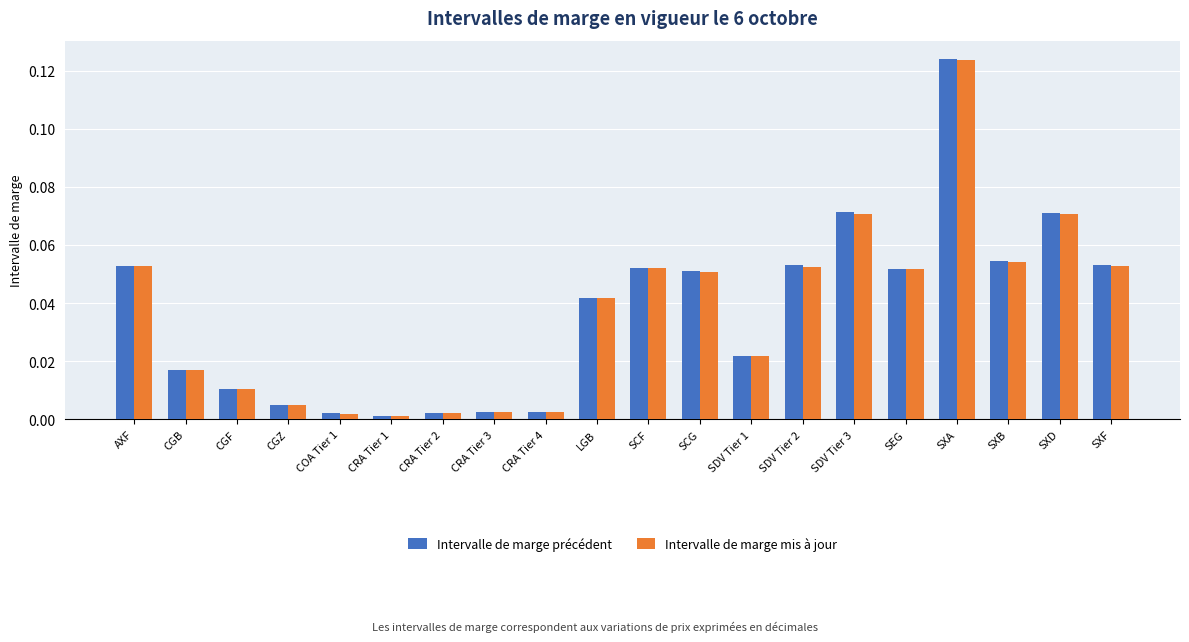

What is the label of the 13th bar from the right?

CRA Tier 3